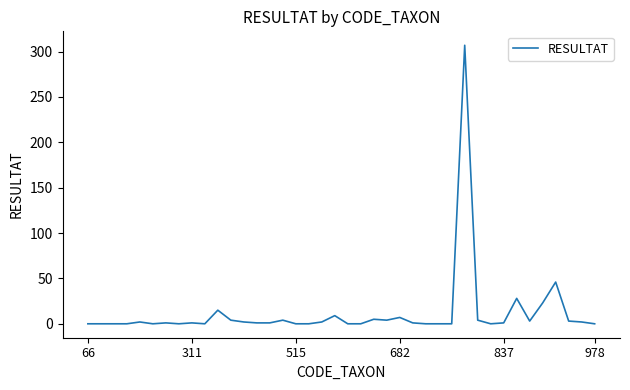

What is the maximum value shown in the chart?

307